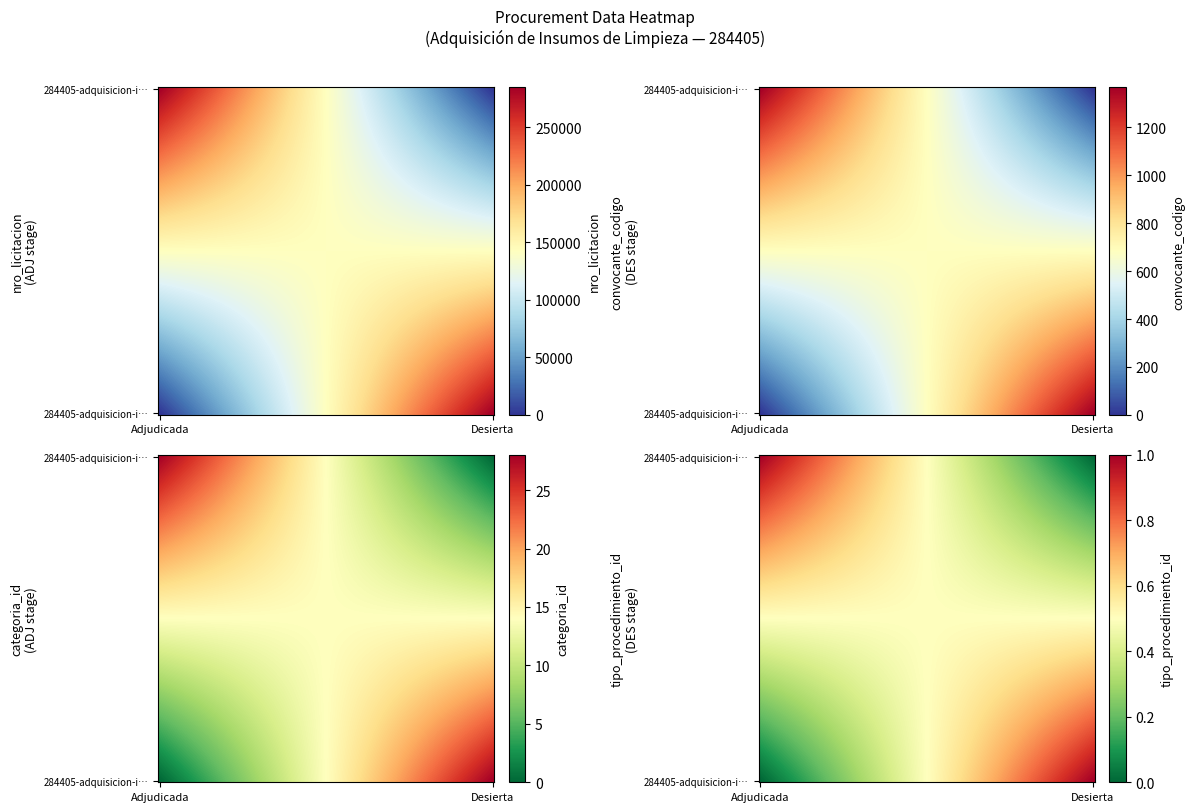

Rank the series at nro_licitacion from lowest to highest value.

tipo_procedimiento_id, categoria_id, convocante_codigo, nro_licitacion